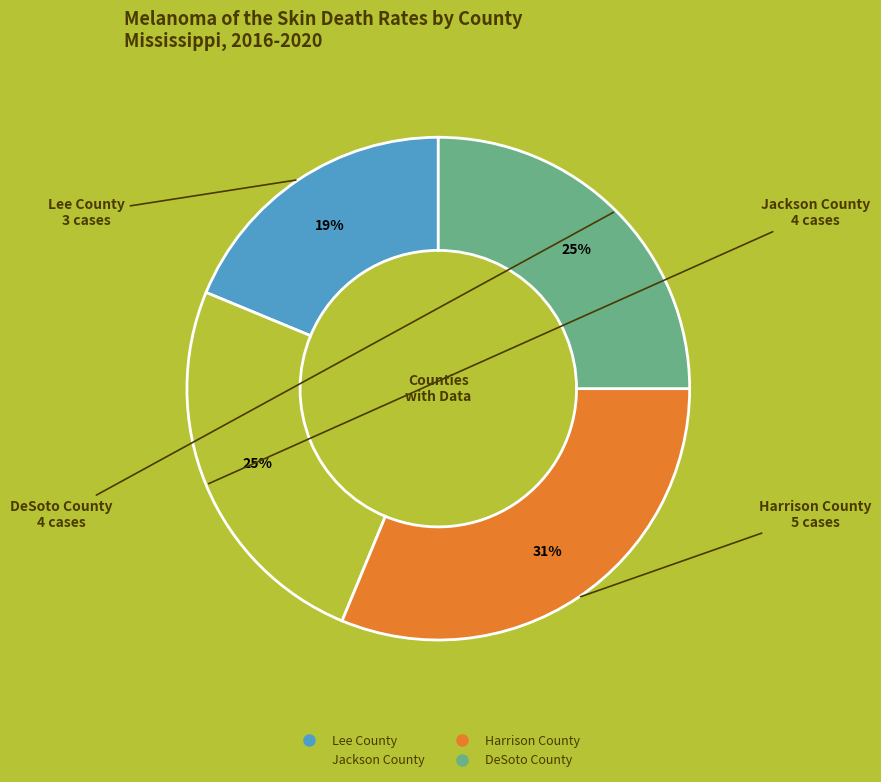

Is it true that Harrison County is 18% of the pie?

False